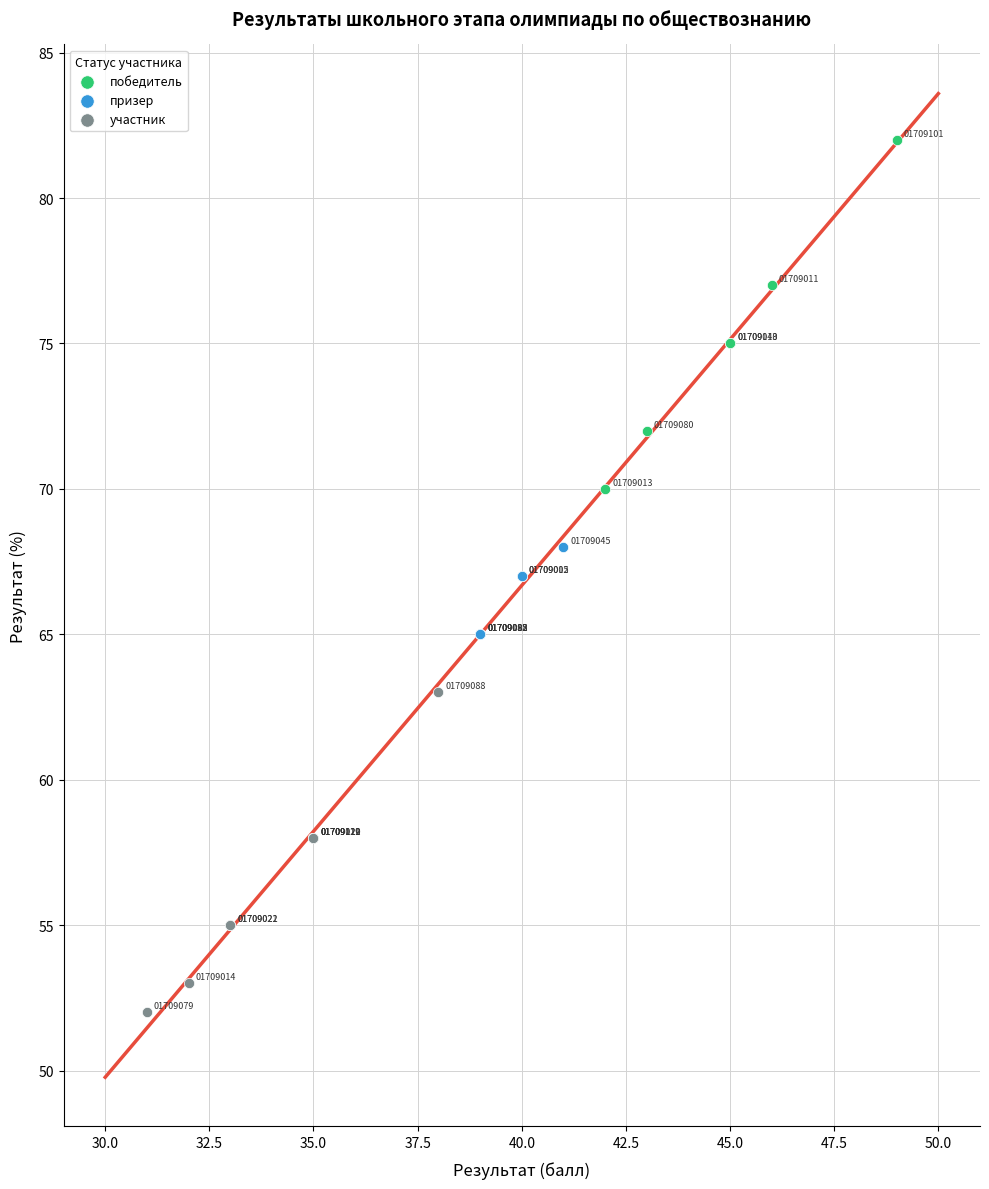

Which series reaches the minimum Y coordinate?

участник